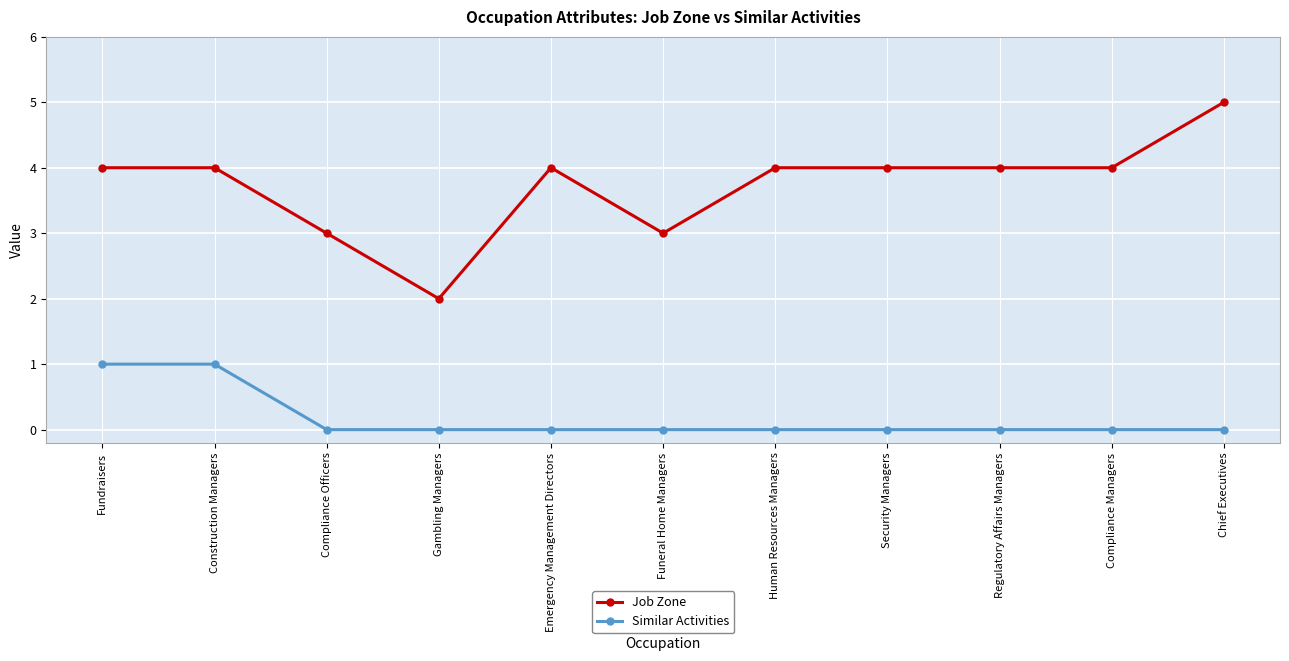

The Job Zone series shows 2 at Chief Executives. True or false?

False